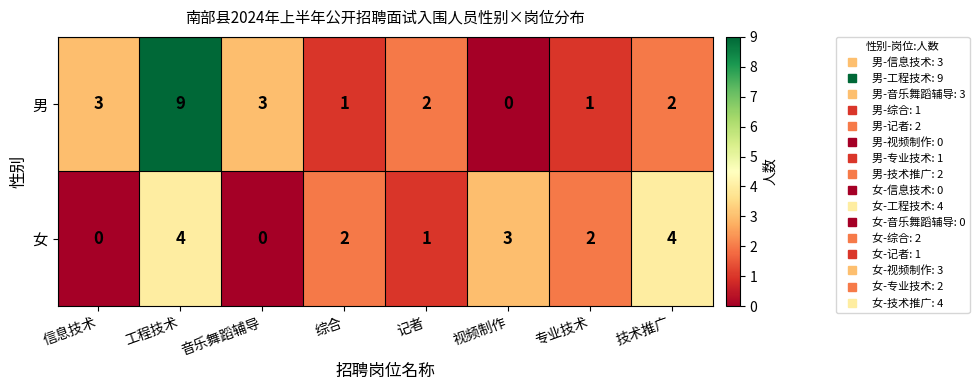

What is the difference between the highest and lowest values at 记者?

1